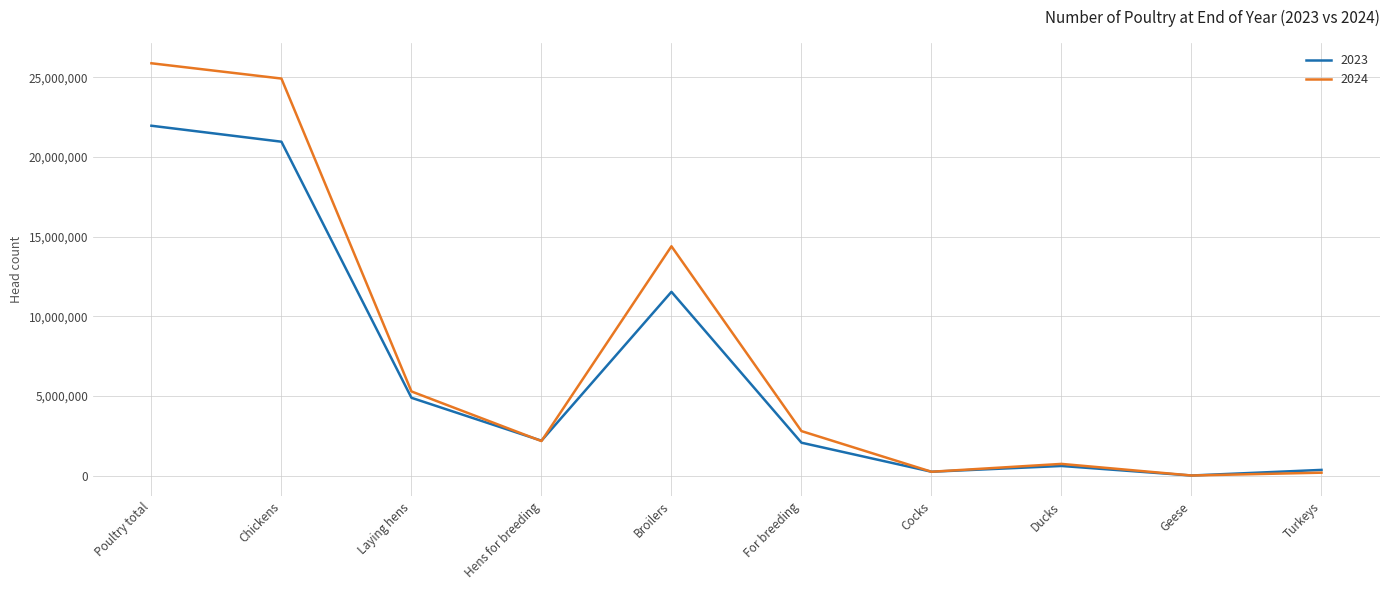

How many lines are shown in the chart?

2